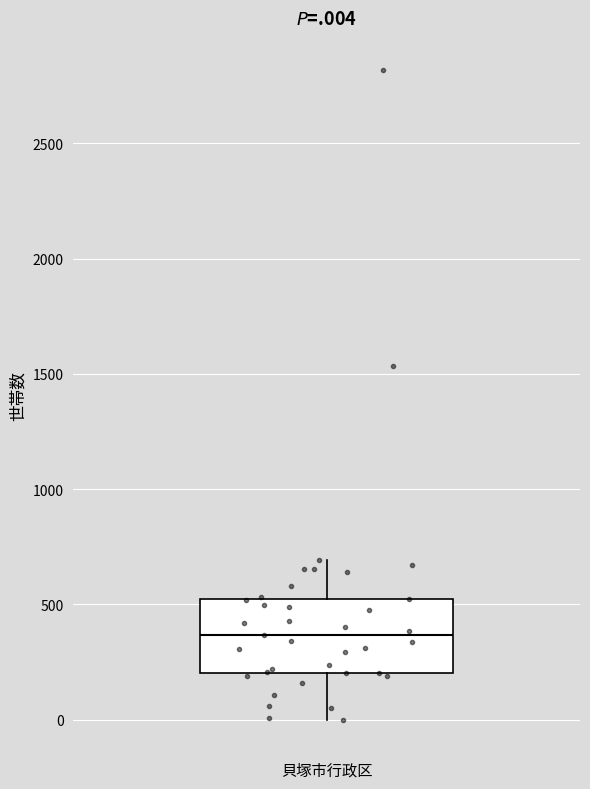

Where does the lower whisker of the box for 貝塚市行政区 end on the y-axis? The values are not printed on the chart, so give them approximately, as read against the axis.

0